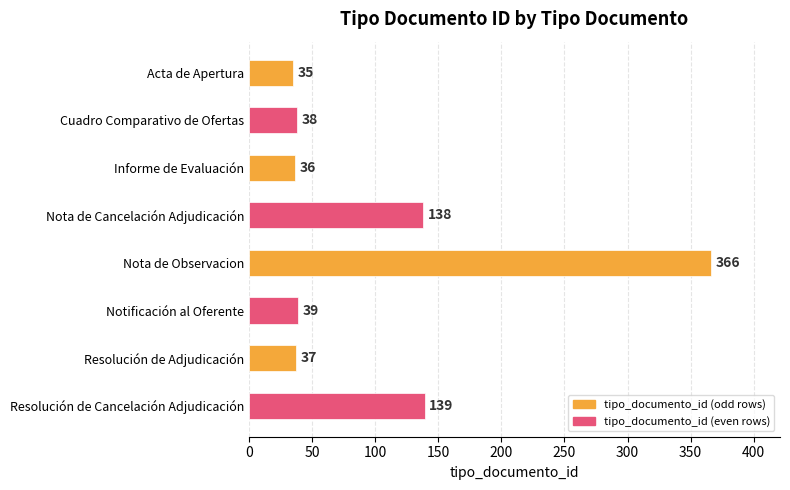

What is the label of the 5th bar from the top?

Nota de Observacion